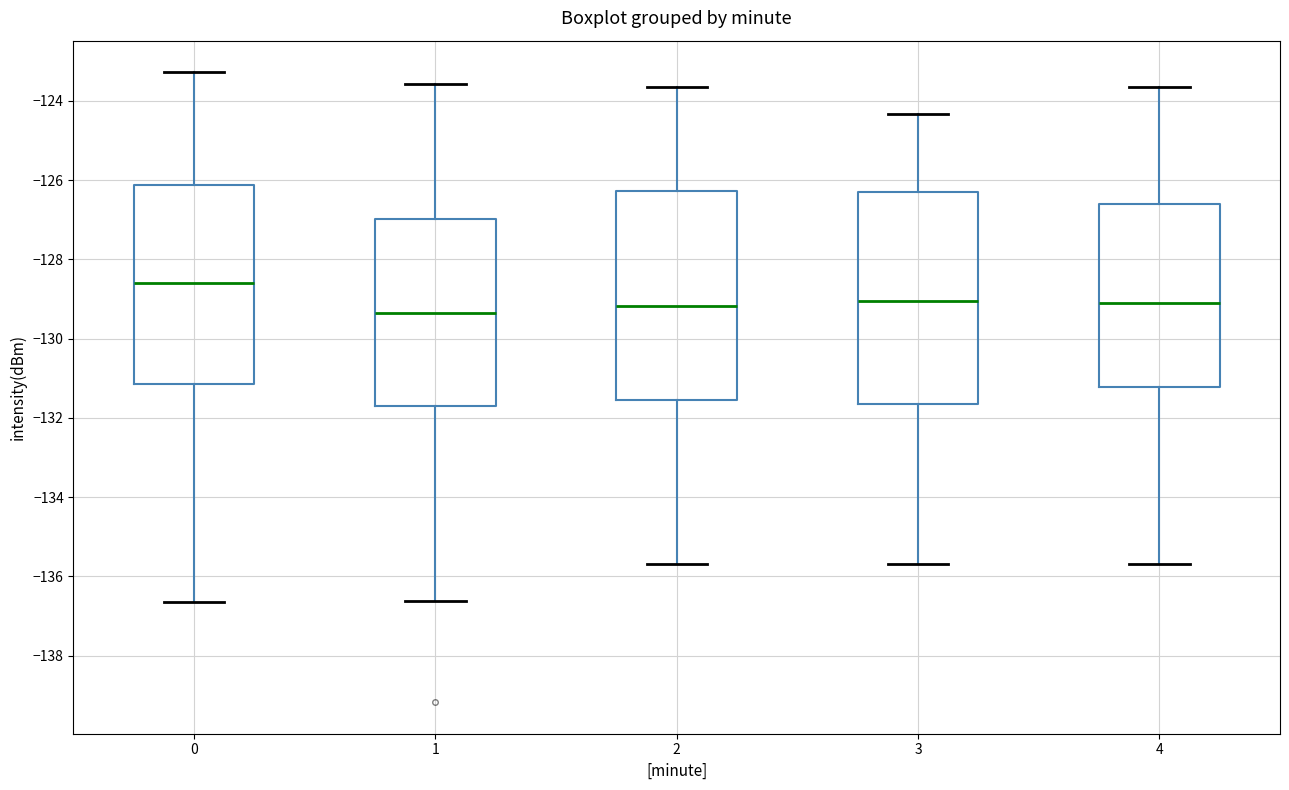

Reading left to right, transcribe this box plot: for each box, give where its median line is, the range the box spans, and where its two whiskers end, as read against the y-axis. The values are not printed on the chart, so give them approximately, as read against the axis.

0: median -128.6, box -131.2 to -126.2, whiskers -136.6 to -123.2
1: median -129.4, box -131.8 to -127.0, whiskers -136.6 to -123.6
2: median -129.2, box -131.6 to -126.2, whiskers -135.6 to -123.6
3: median -129.0, box -131.6 to -126.4, whiskers -135.6 to -124.4
4: median -129.2, box -131.2 to -126.6, whiskers -135.6 to -123.6